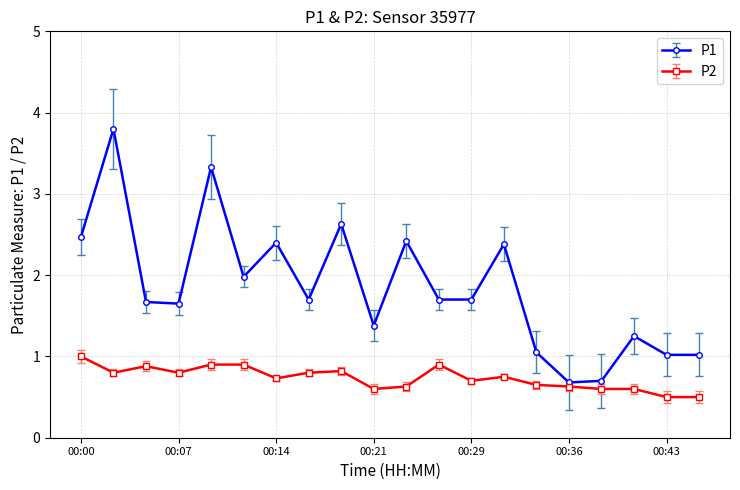

Count the P2 values in the range 0 to 1.

20